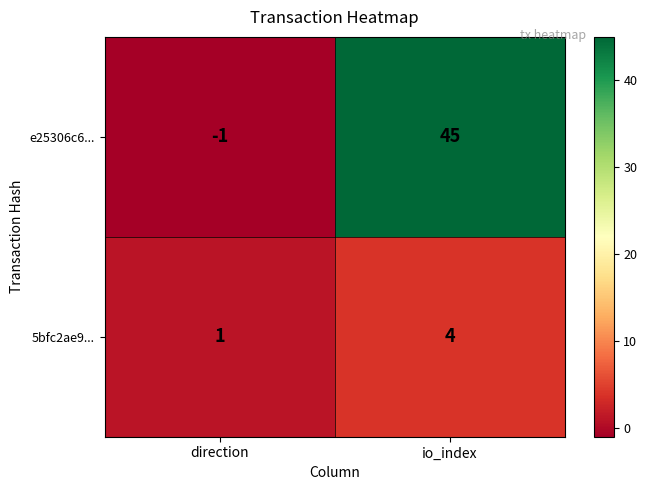

Rank the series at io_index from highest to lowest value.

e25306c6..., 5bfc2ae9...